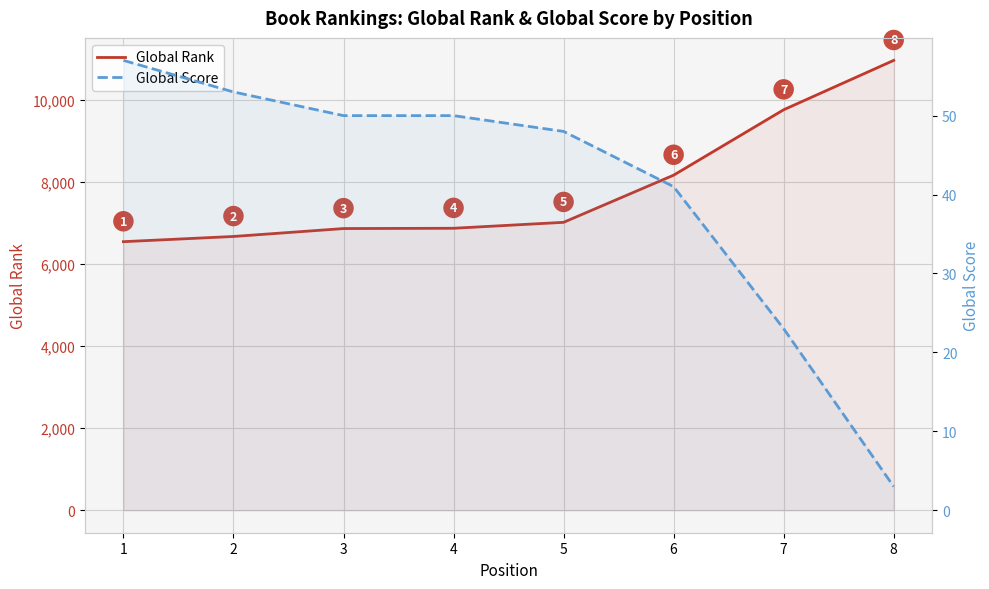

What is the total value across all series at 6?

8212